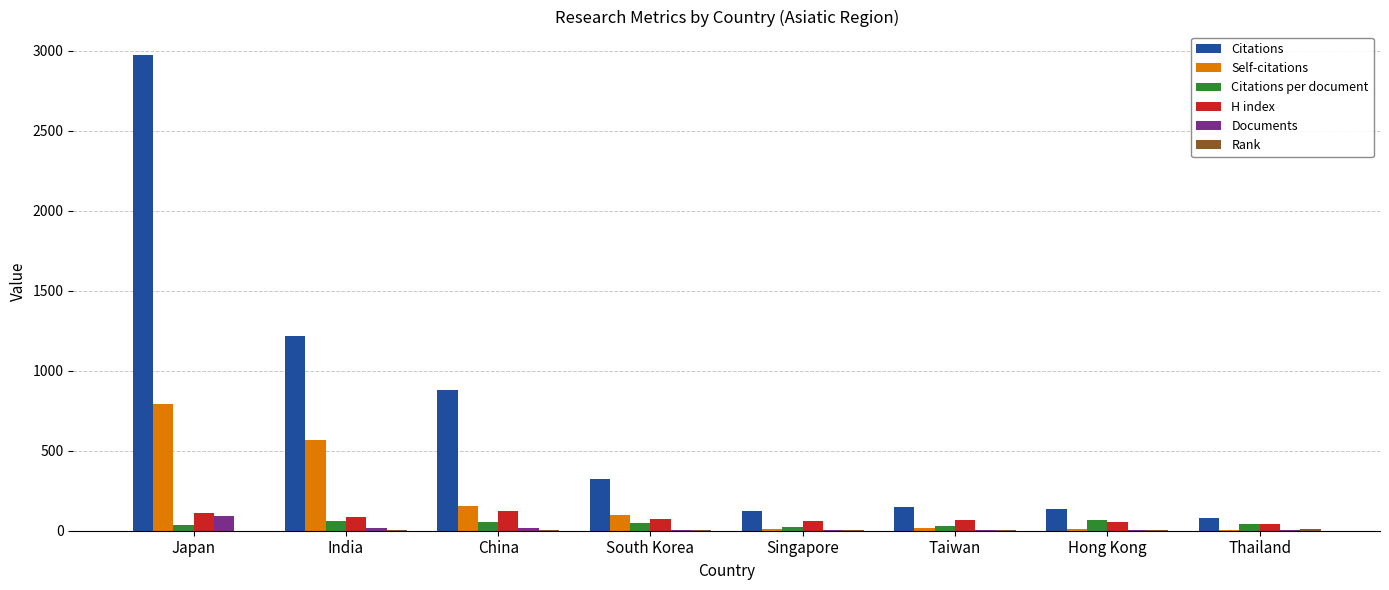

How many groups of bars are there?

8